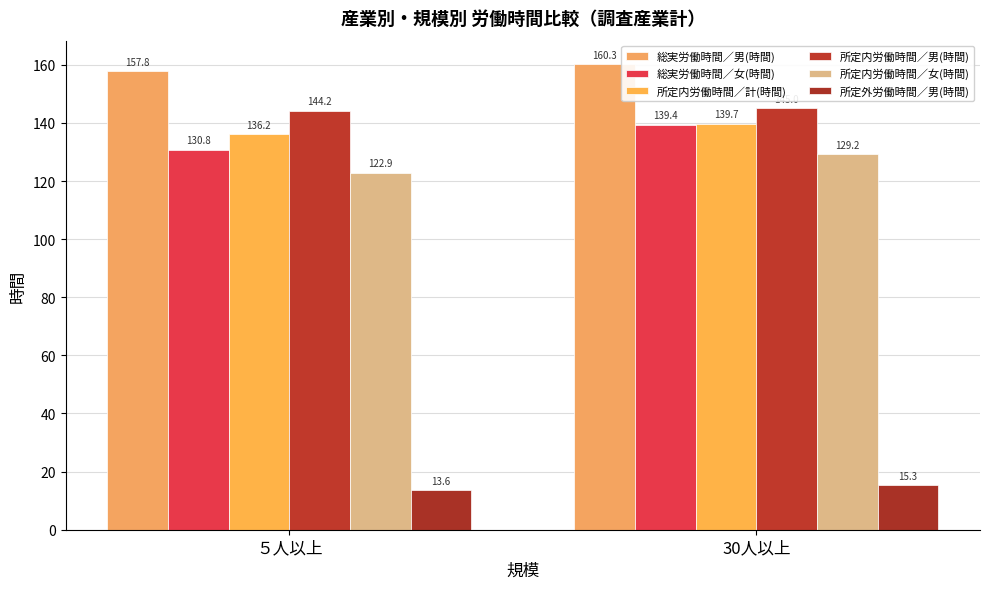

What is the difference between the 所定内労働時間／男(時間) values at 30人以上 and ５人以上?

0.8